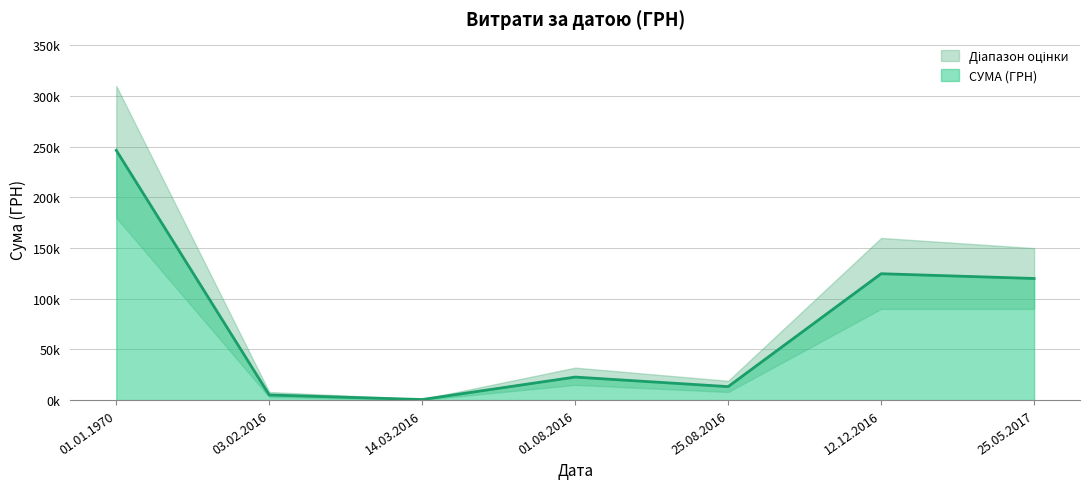

Where is the first local maximum?

01.08.2016